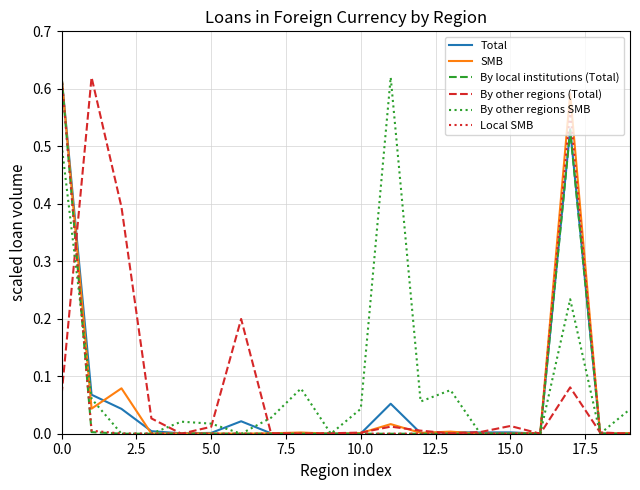

Is this an area chart (filled region under the line)?

No